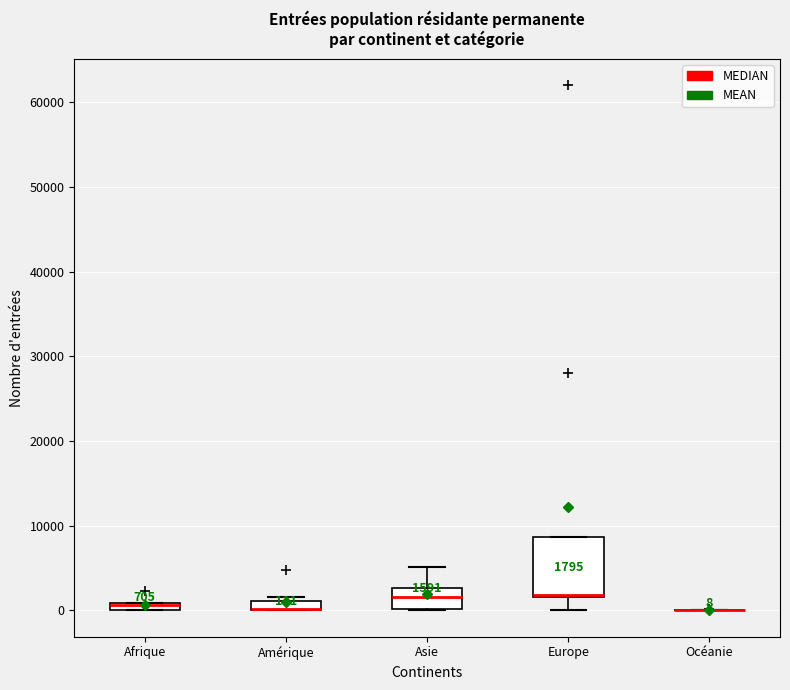

Comparing the boxes themselves (not the whiskers), which one is the tallest?

Europe